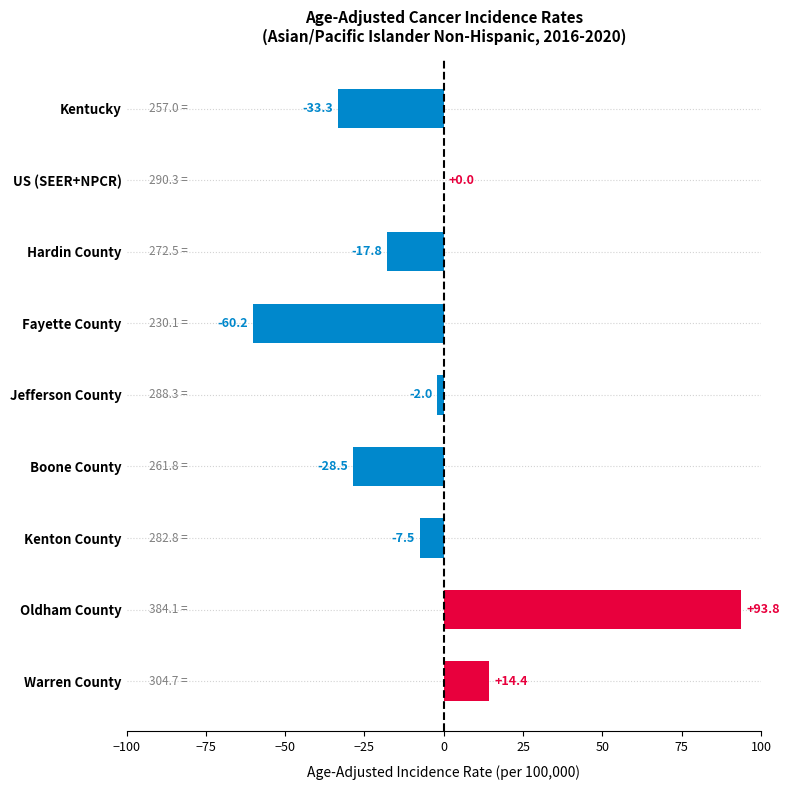

The chart shows a value of -2.0 at Jefferson County. True or false?

True